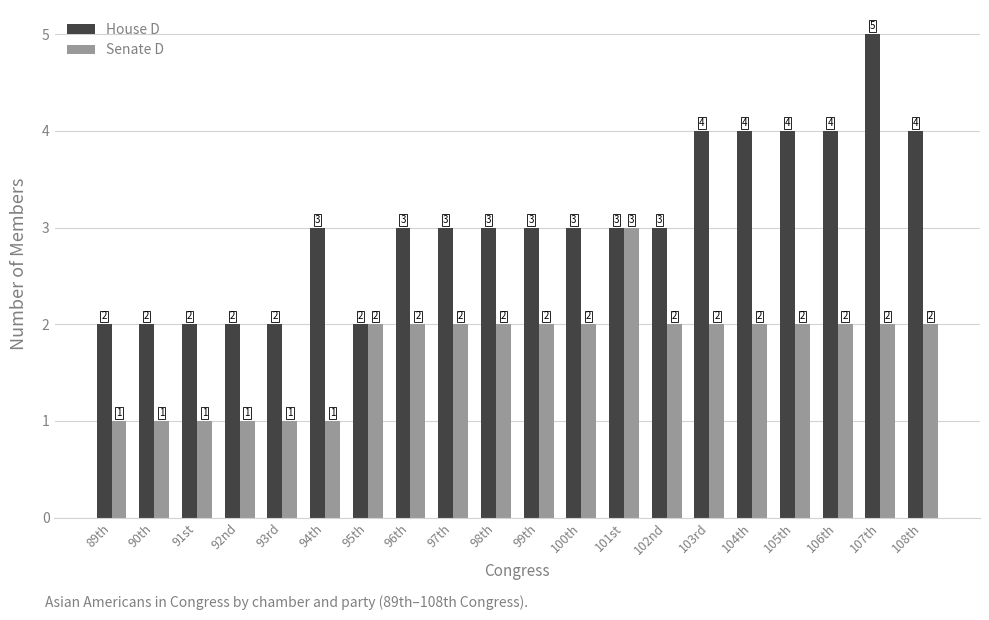

At which label does Senate D reach its peak?

101st